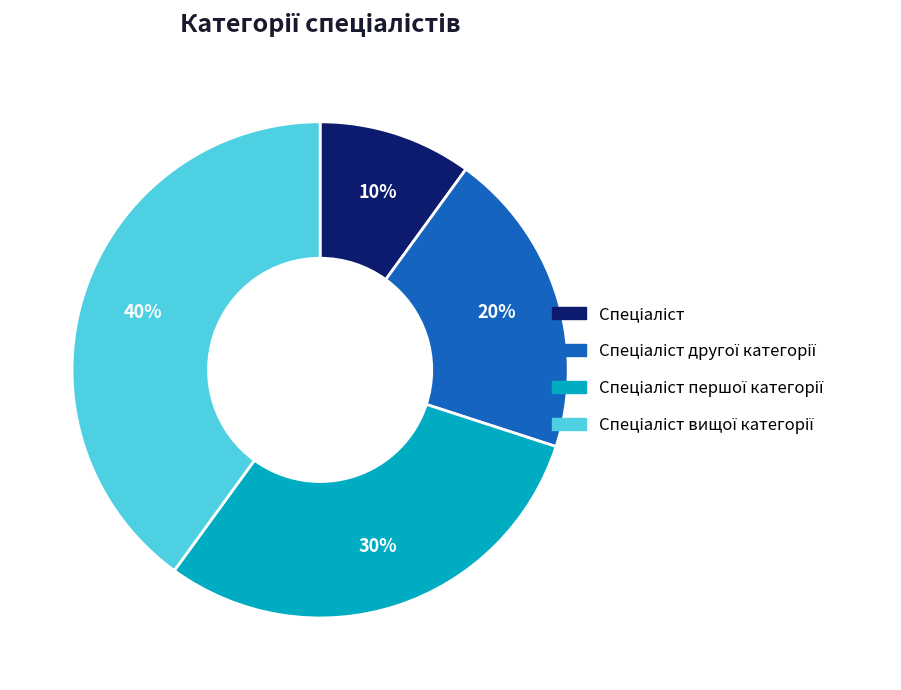

Is there a majority slice in this chart?

No